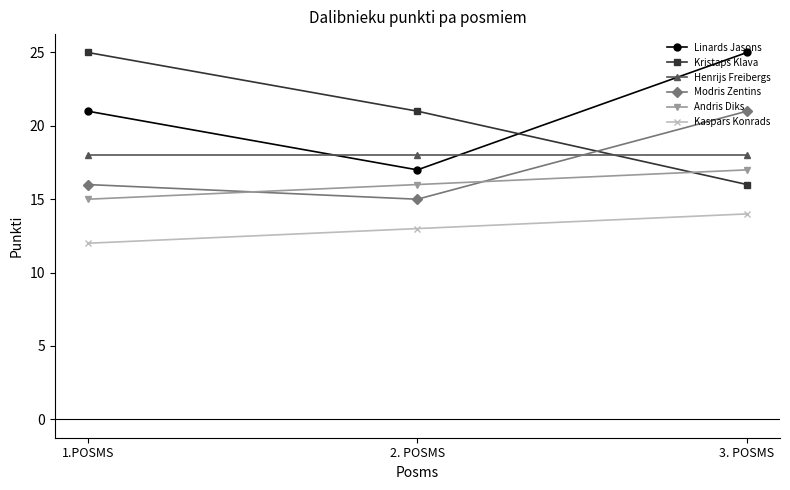

At which label does Modris Zentins reach its peak?

3. POSMS